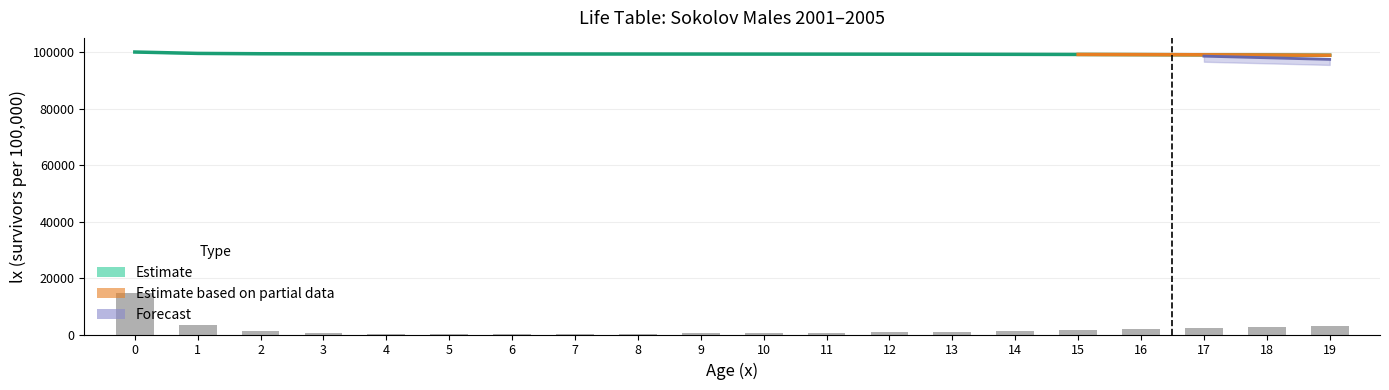

What is the value of the lx_lower bar at the 1st from the left?

100000.0